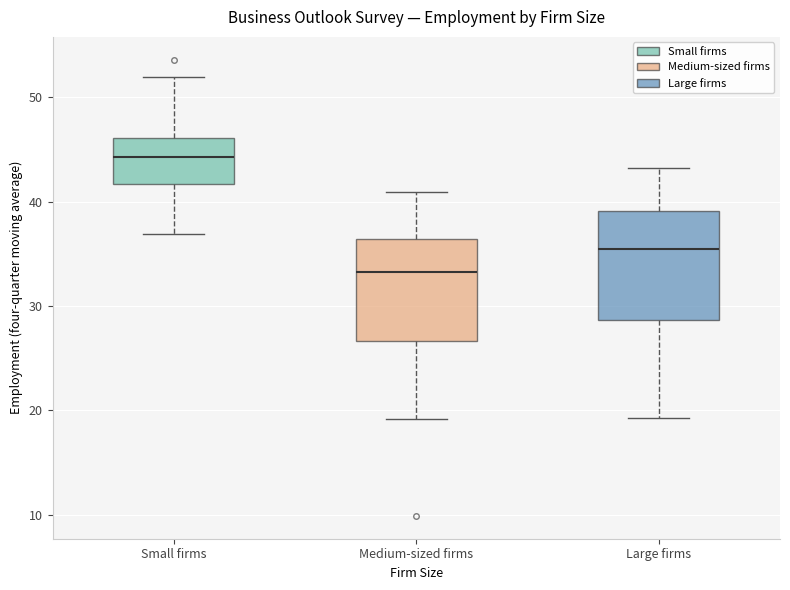

Where does the median line of the box for Medium-sized firms sit on the y-axis? The values are not printed on the chart, so give them approximately, as read against the axis.

33